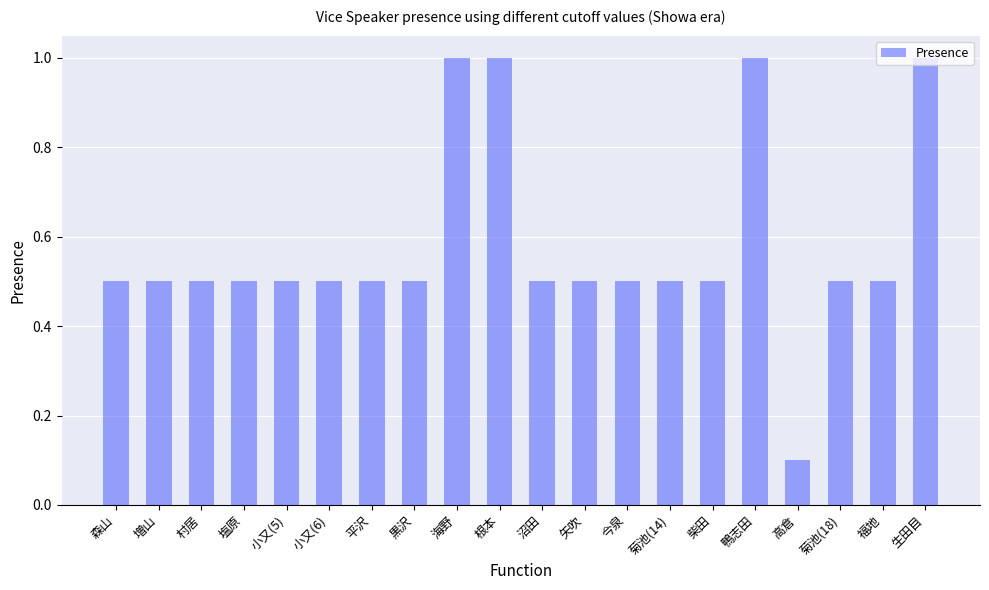

Approximately how many times larger is the value at 小又(5) compared to 生田目?

0.5